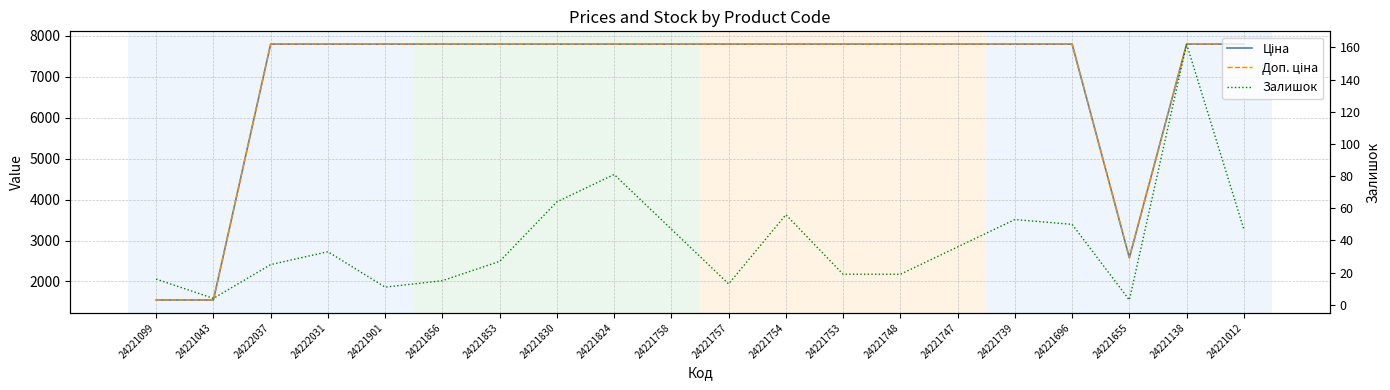

Reading left to right, extract all data points from this chart.

Ціна: 24221099=1547.7	24221043=1547.7	24222037=7792.9	24222031=7792.9	24221901=7792.9	24221856=7792.9	24221853=7792.9	24221830=7792.9	24221824=7792.9	24221758=7792.9	24221757=7792.9	24221754=7792.9	24221753=7792.9	24221748=7792.9	24221747=7792.9	24221739=7792.9	24221696=7792.9	24221655=2578.7	24221138=7792.9	24221012=7792.9
Доп. ціна: 24221099=1548.0	24221043=1548.0	24222037=7792.9	24222031=7792.9	24221901=7792.9	24221856=7792.9	24221853=7792.9	24221830=7792.9	24221824=7792.9	24221758=7792.9	24221757=7792.9	24221754=7792.9	24221753=7792.9	24221748=7792.9	24221747=7792.9	24221739=7792.9	24221696=7792.9	24221655=2579.0	24221138=7792.9	24221012=7792.9
Залишок: 24221099=16.0	24221043=4.0	24222037=25.0	24222031=33.0	24221901=11.0	24221856=15.0	24221853=27.0	24221830=64.0	24221824=81.0	24221758=47.0	24221757=13.0	24221754=56.0	24221753=19.0	24221748=19.0	24221747=36.0	24221739=53.0	24221696=50.0	24221655=3.0	24221138=162.0	24221012=47.0